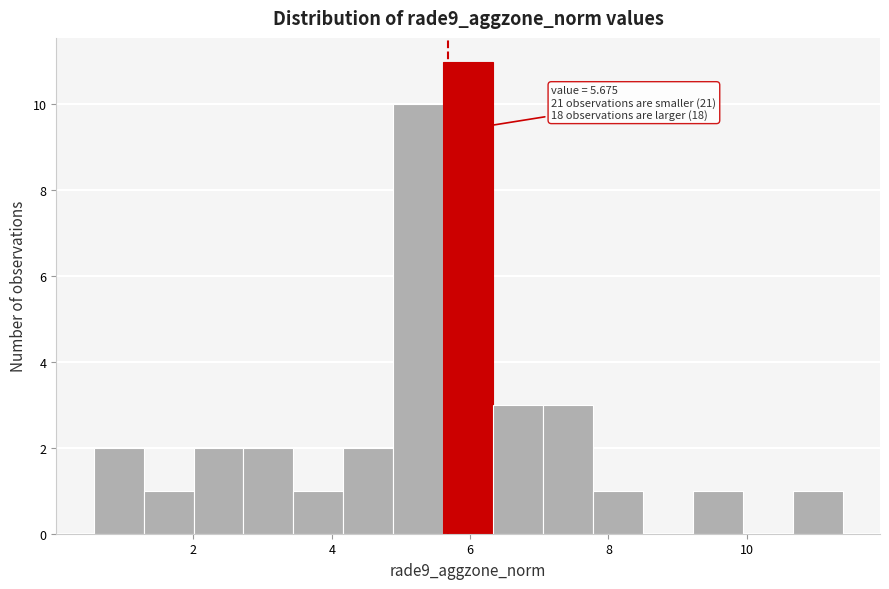

Read against the x-axis, roughly where is the centre of the tallest bar?

6.0